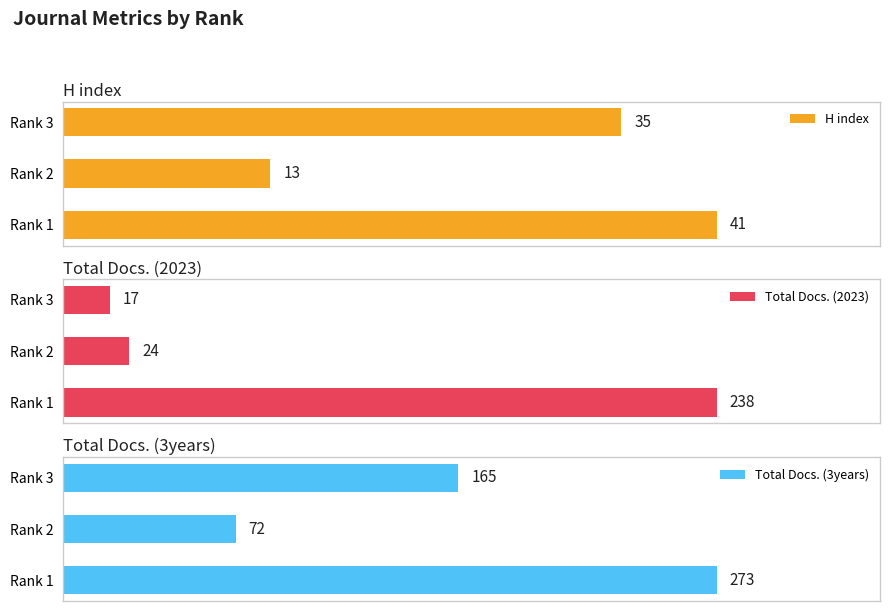

Which category has the highest value in the H index series?

Rank 1